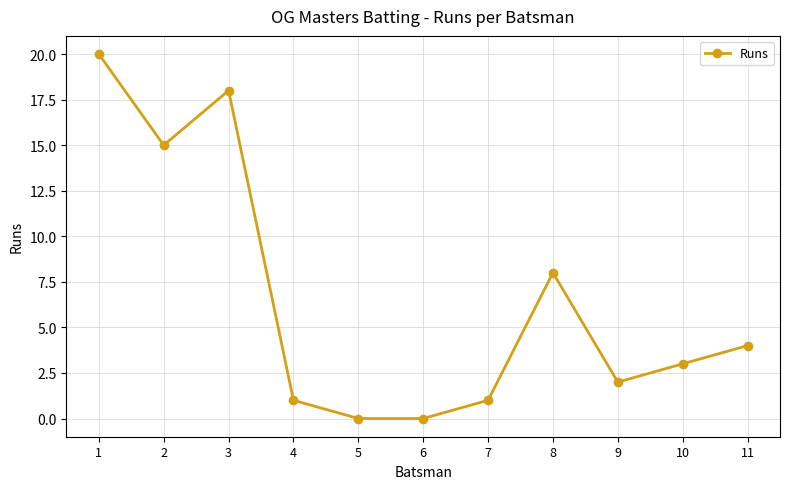

Reading left to right, what are all the values shown in this chart?

1=20	2=15	3=18	4=1	5=0	6=0	7=1	8=8	9=2	10=3	11=4